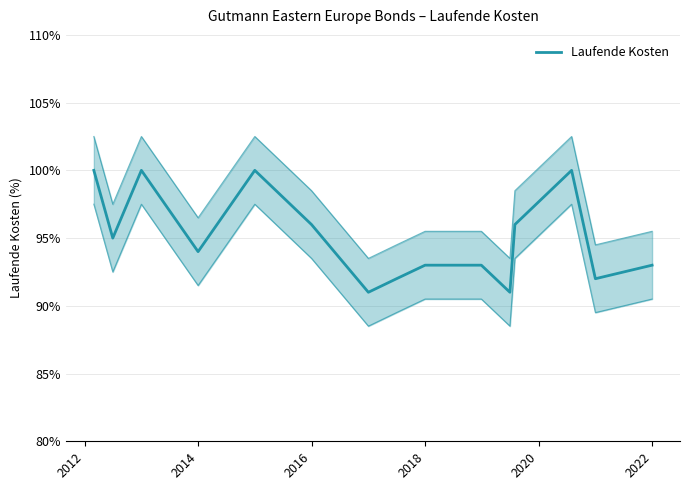

What is the minimum value shown in the chart?

0.9